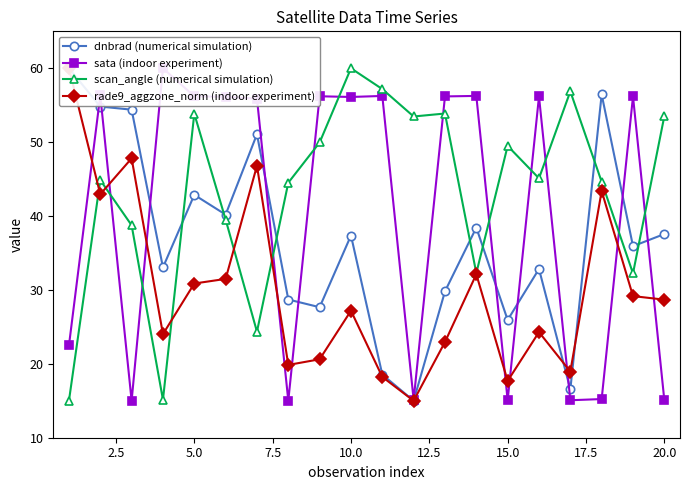

Reading left to right, list all the values displayed in this chart.

dnbrad (numerical simulation): 60.0	54.8	54.4	33.0	42.9	40.2	51.1	28.7	27.7	37.4	18.5	15.0	29.8	38.4	25.9	32.8	16.5	56.5	35.9	37.6
sata (indoor experiment): 22.5	56.3	15.0	60.0	56.2	56.1	55.9	15.0	56.2	56.1	56.3	15.1	56.2	56.3	15.1	56.2	15.1	15.2	56.2	15.1
scan_angle (numerical simulation): 15.0	44.9	38.8	15.1	53.9	39.5	24.4	44.5	50.0	60.0	57.2	53.5	53.9	32.3	49.5	45.1	56.9	44.6	32.2	53.5
rade9_aggzone_norm (indoor experiment): 60.0	42.9	47.8	24.0	30.9	31.5	46.8	19.9	20.6	27.2	18.2	15.0	22.9	32.1	17.7	24.3	19.0	43.4	29.2	28.7